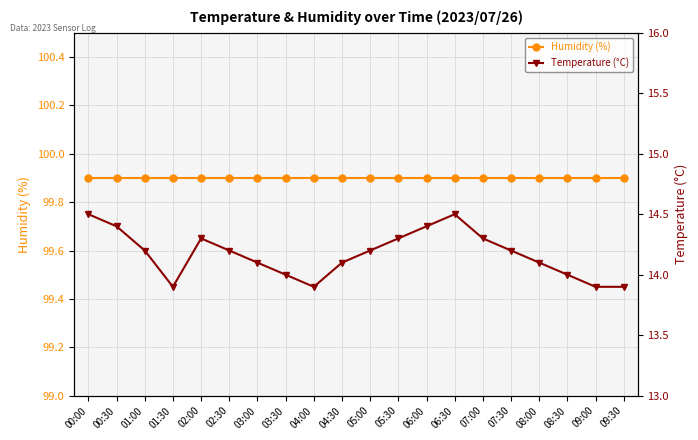

What is the sum of all Temperature (°C) values?

283.4